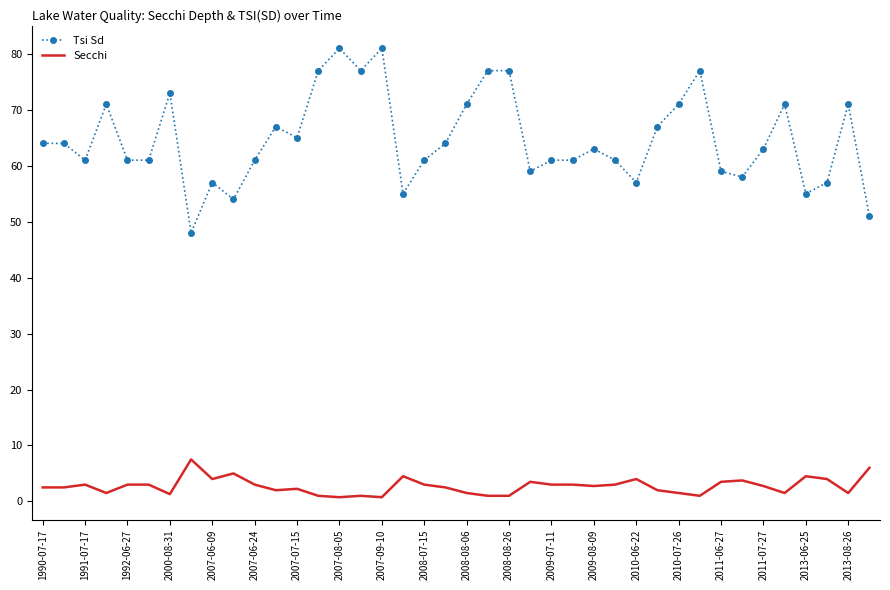

Which series has the largest total across all categories?

Tsi Sd